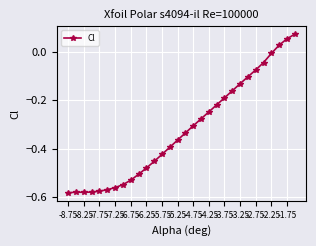

What is the difference between the maximum and minimum values?

0.7